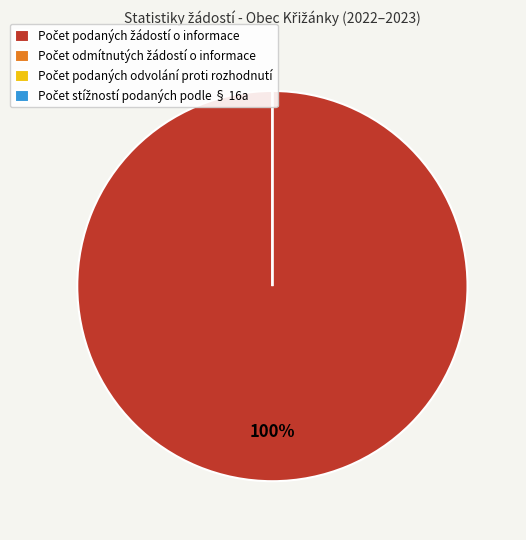

To the nearest percent, what is the difference between the largest and smallest slice percentages?

100%